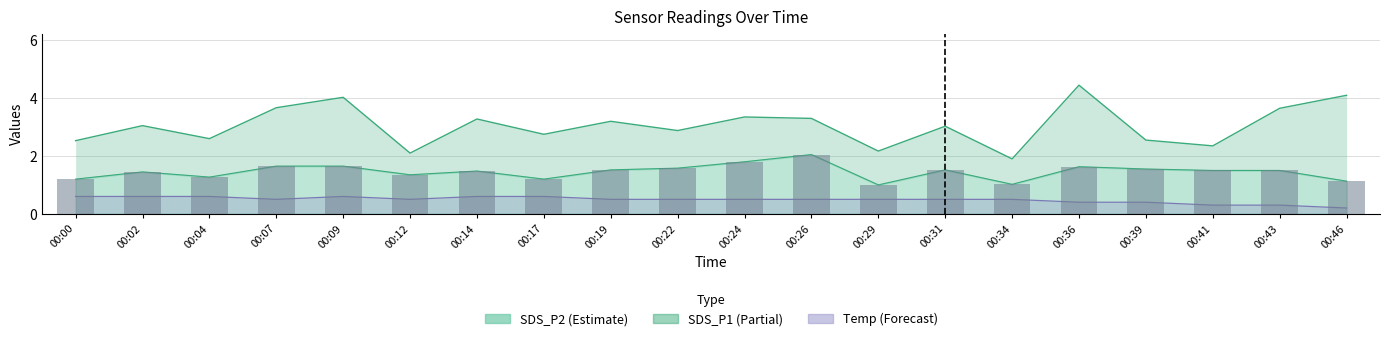

What is the greatest value displayed?

4.5